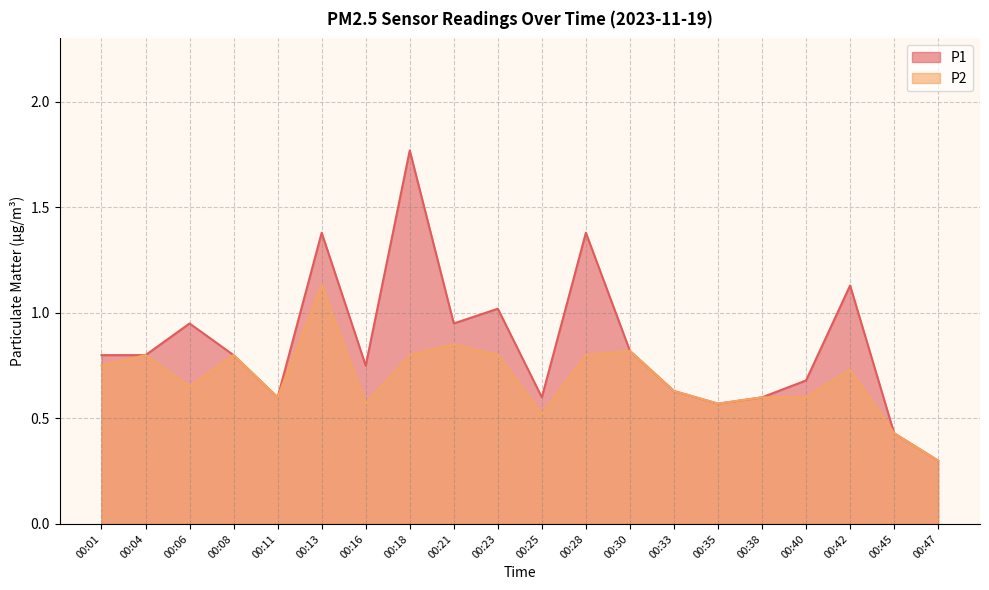

Reading right to left, list all the values displayed in this chart.

P1: 00:47=0.3	00:45=0.4	00:42=1.1	00:40=0.7	00:38=0.6	00:35=0.6	00:33=0.6	00:30=0.8	00:28=1.4	00:25=0.6	00:23=1.0	00:21=0.9	00:18=1.8	00:16=0.8	00:13=1.4	00:11=0.6	00:08=0.8	00:06=0.9	00:04=0.8	00:01=0.8
P2: 00:47=0.3	00:45=0.4	00:42=0.7	00:40=0.6	00:38=0.6	00:35=0.6	00:33=0.6	00:30=0.8	00:28=0.8	00:25=0.5	00:23=0.8	00:21=0.8	00:18=0.8	00:16=0.6	00:13=1.1	00:11=0.6	00:08=0.8	00:06=0.7	00:04=0.8	00:01=0.8